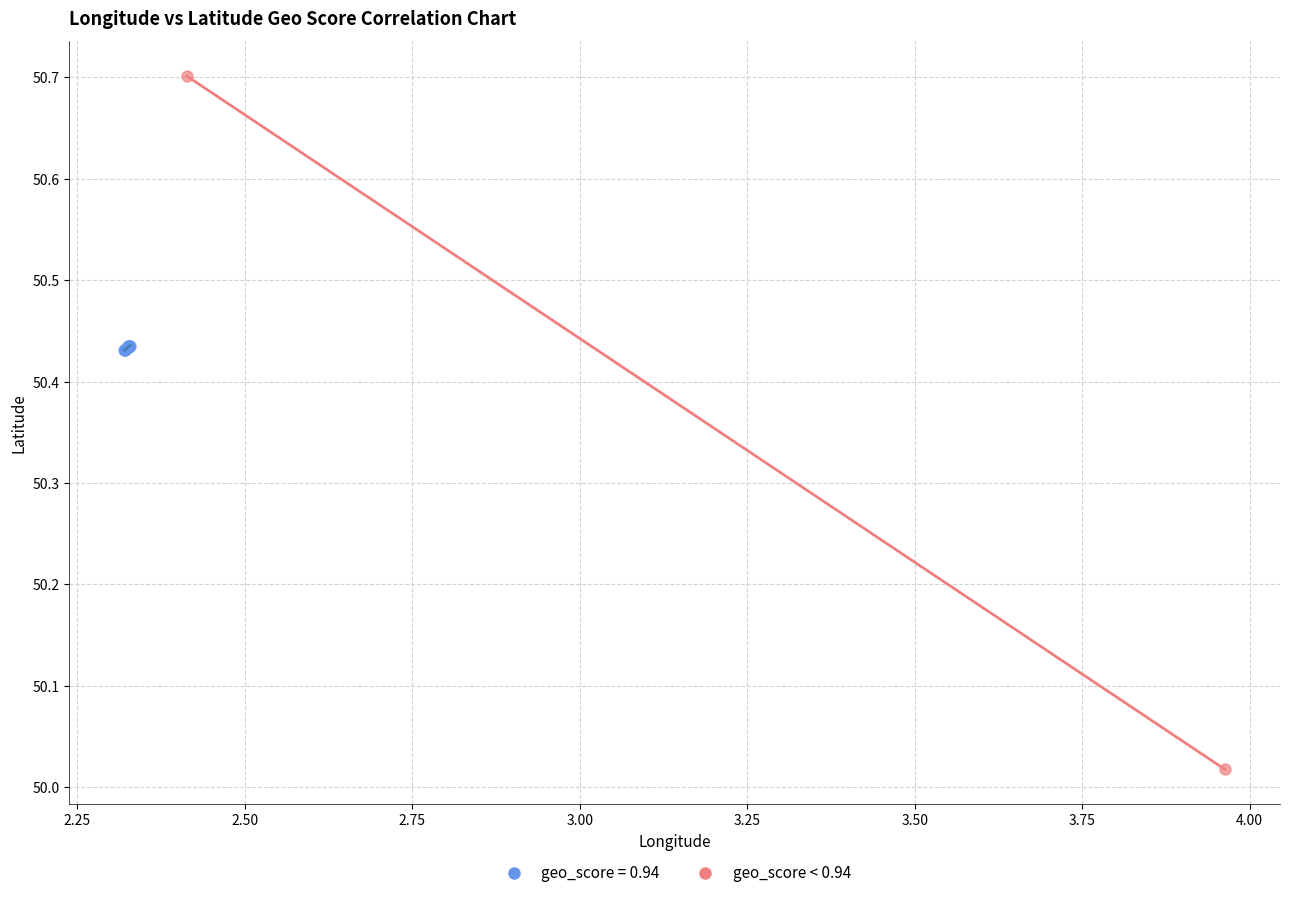

What are all the series names shown in the legend?

geo_score = 0.94, geo_score < 0.94